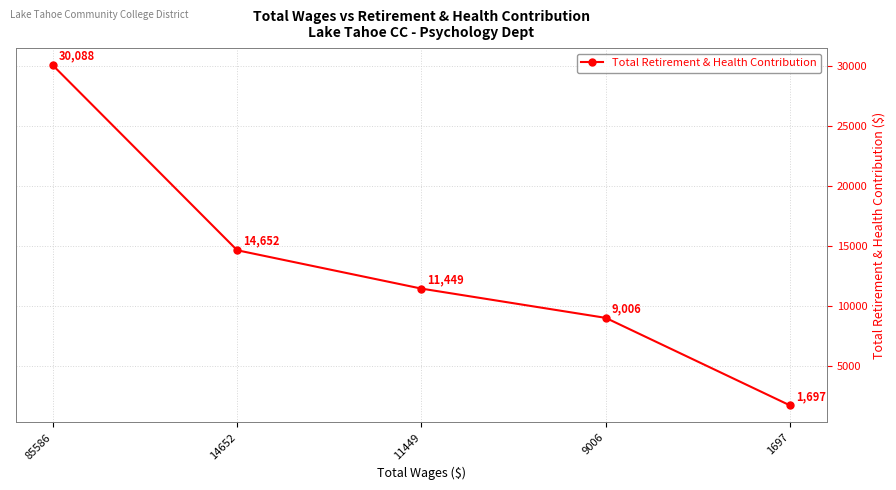

What is the difference between the values at 14652 and 1697?

12955